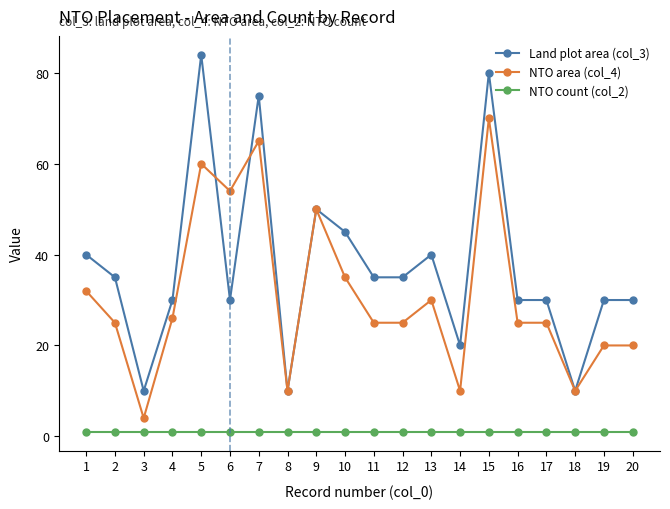

What is the value of the Land plot area (col_3) point at the 17th from the left?

30